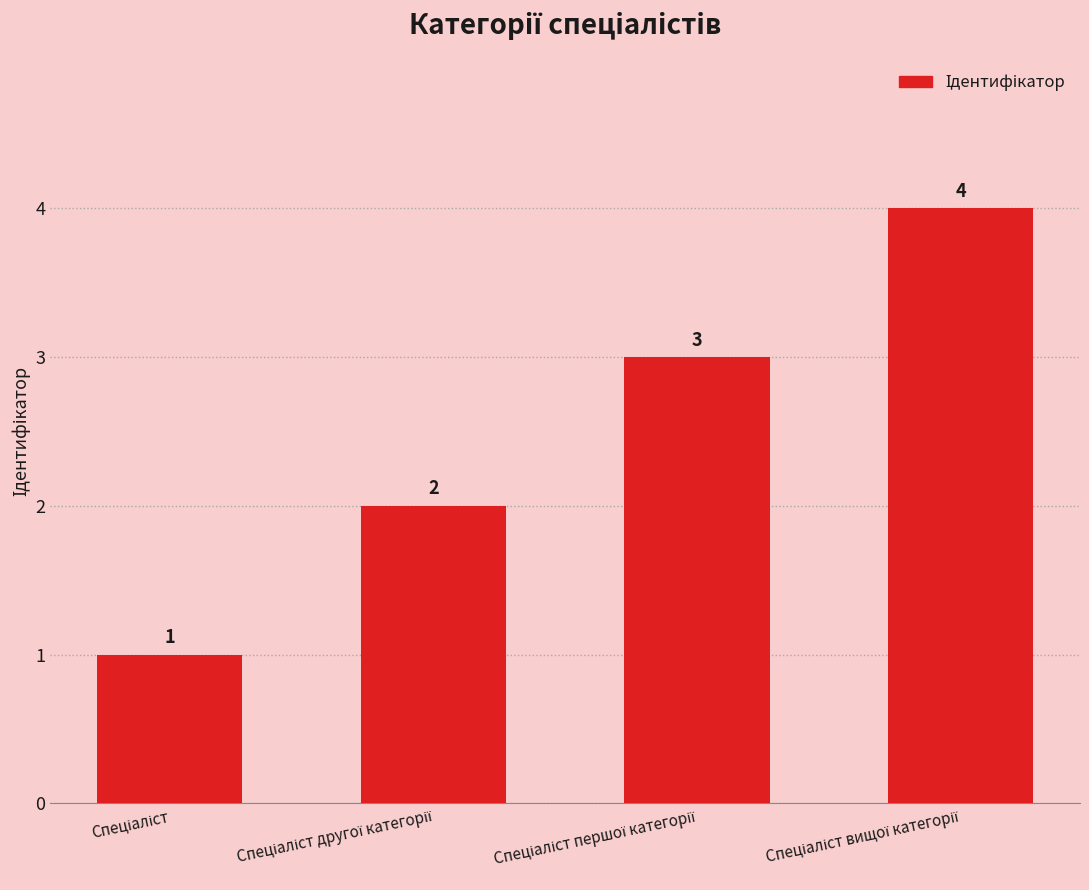

How many values are between 2 and 4?

3